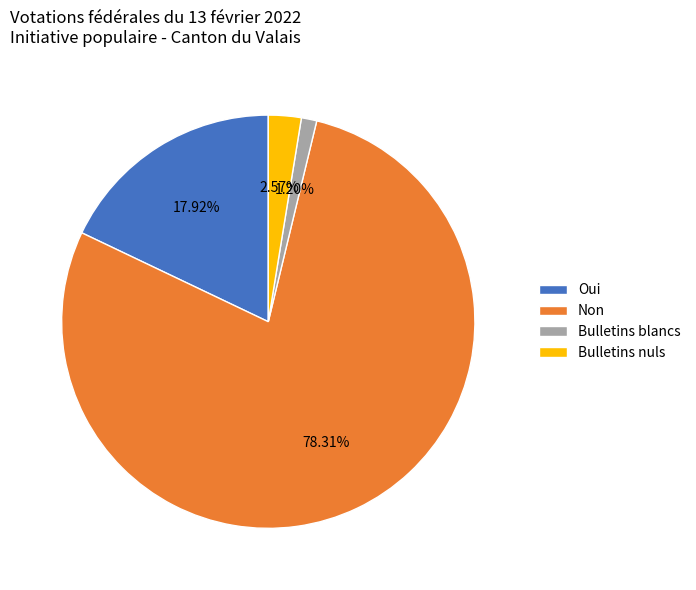

To the nearest percent, what is the difference between the largest and smallest slice percentages?

77%